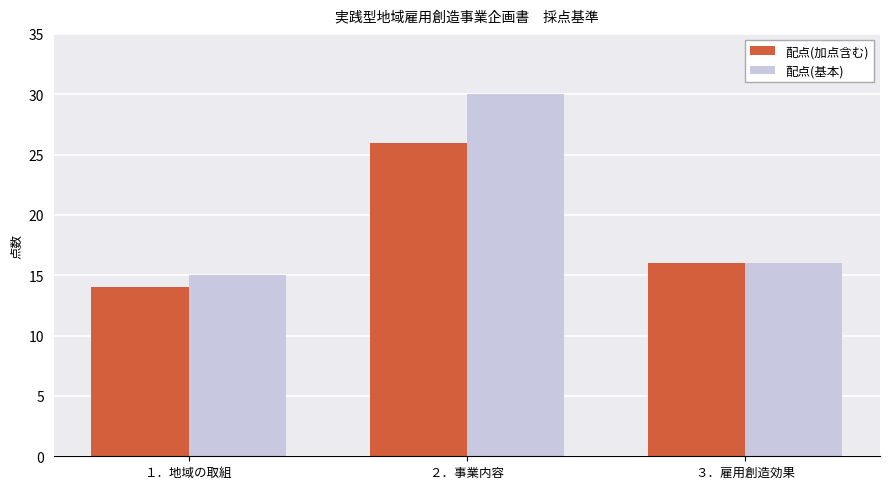

Reading left to right, list all the values displayed in this chart.

配点(加点含む): １．地域の取組=14	２．事業内容=26	３．雇用創造効果=16
配点(基本): １．地域の取組=15	２．事業内容=30	３．雇用創造効果=16